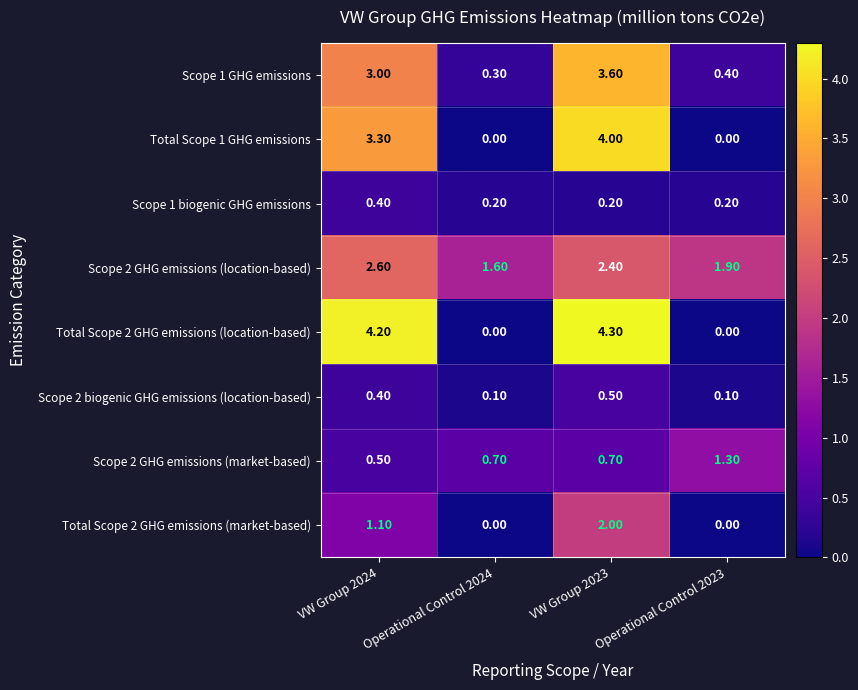

What is the sum of all Scope 1 GHG emissions values?

7.3